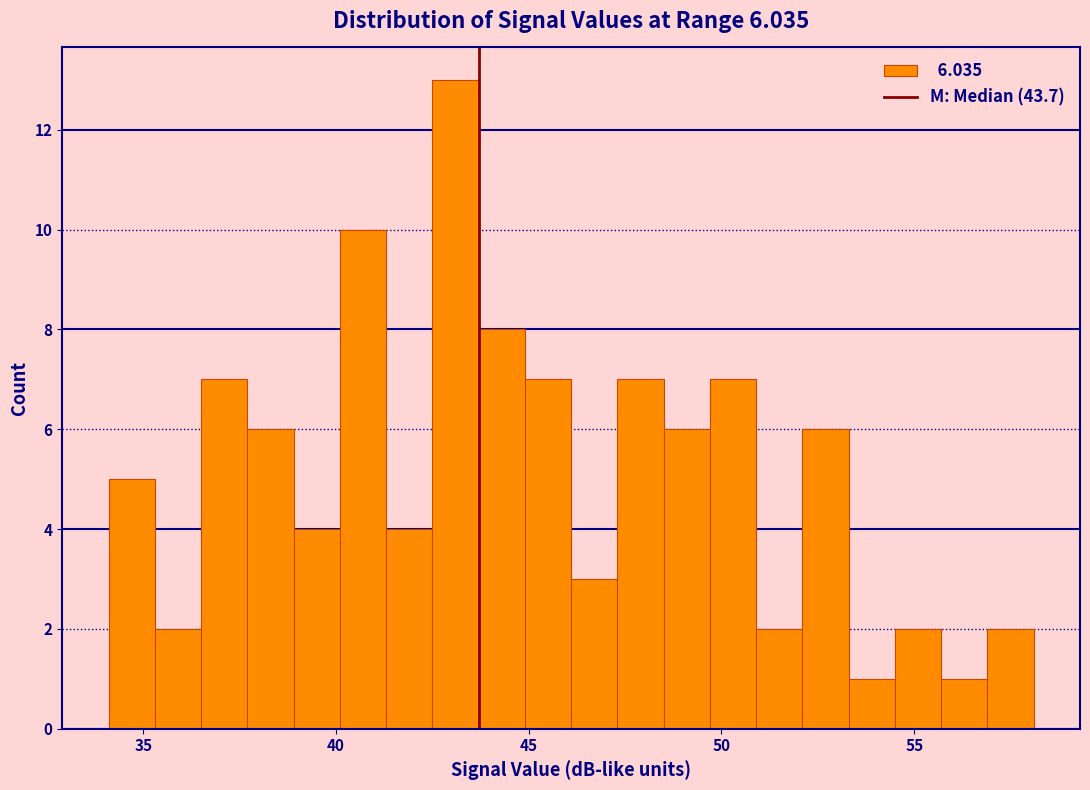

Around what value on the x-axis is the tallest bar? Give the approximate position of its centre, as read against the axis.

43.0